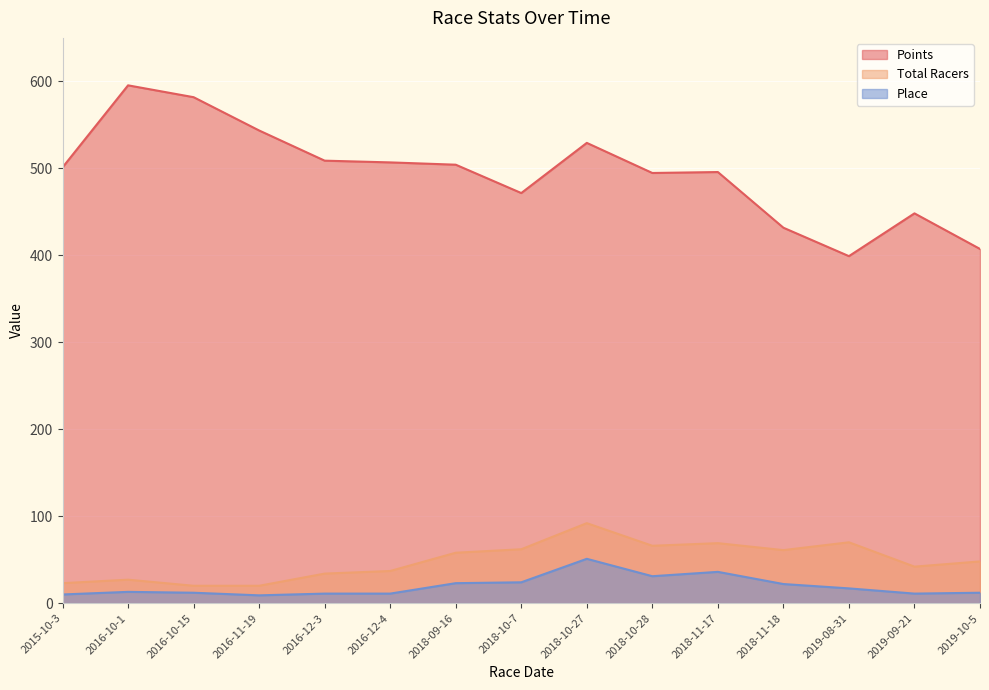

True or false: Points and Total Racers cross at least once.

False